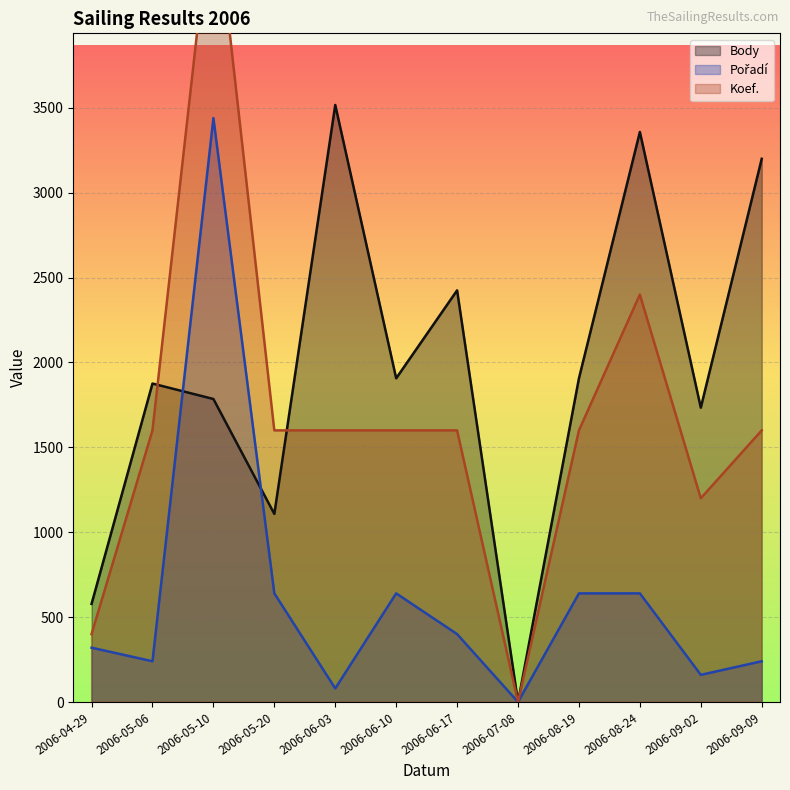

Reading right to left, transcribe all the data shown in this chart.

Body: 3200	1734	3358	1907	0	2425	1907	3517	1108	1785	1876	578
Pořadí: 240	160	640	640	0	400	640	80	640	3440	240	320
Koef.: 1600	1200	2400	1600	0	1600	1600	1600	1600	4800	1600	400